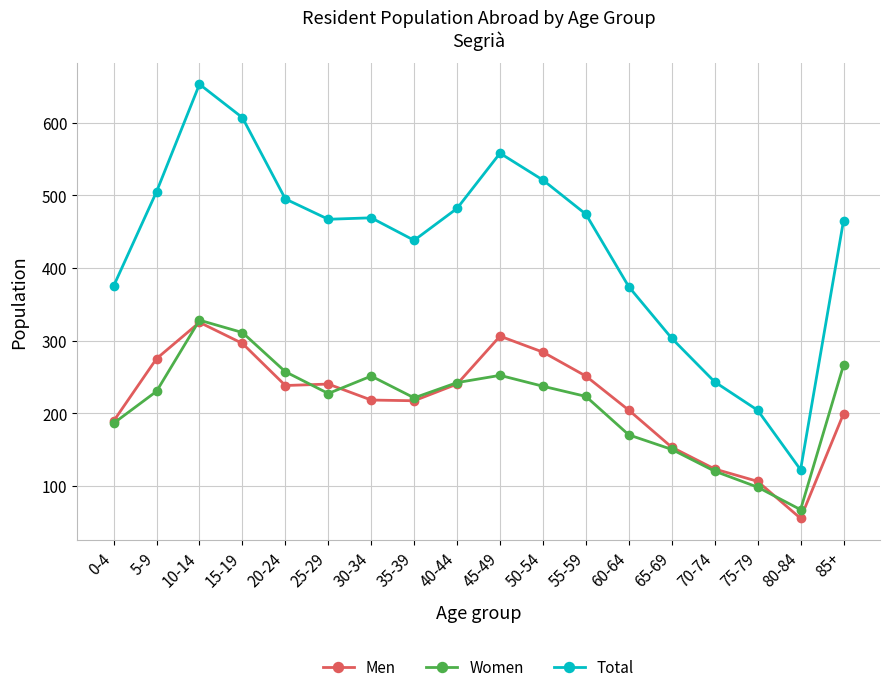

How many values in the Total series are below 469?

9